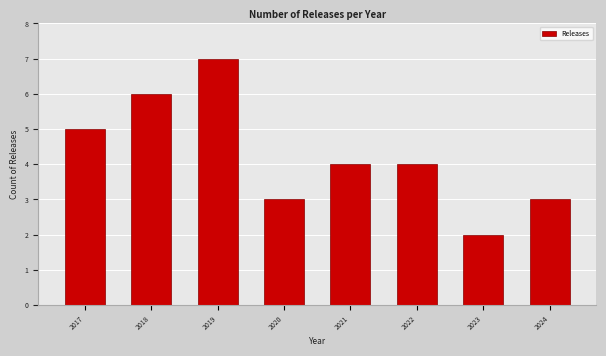

Reading left to right, what are all the values shown in this chart?

5	6	7	3	4	4	2	3